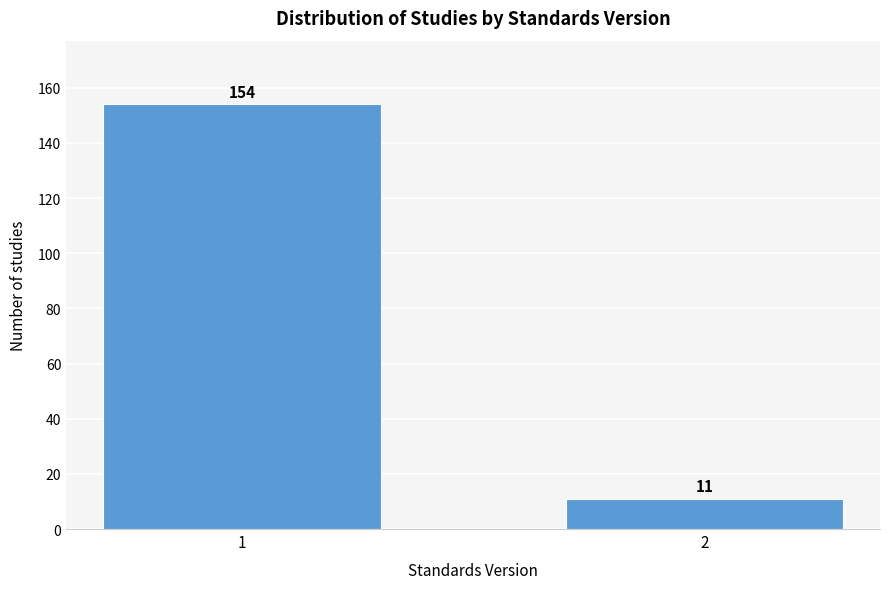

Reading left to right, what are all the values shown in this chart?

154	11